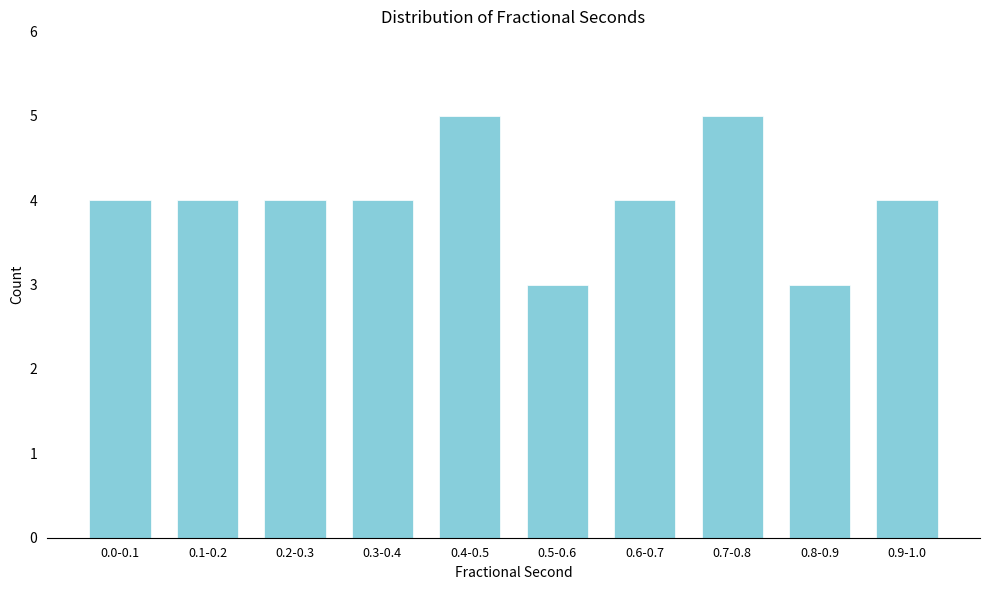

Reading left to right, transcribe all the data shown in this chart.

0.0-0.1=4	0.1-0.2=4	0.2-0.3=4	0.3-0.4=4	0.4-0.5=5	0.5-0.6=3	0.6-0.7=4	0.7-0.8=5	0.8-0.9=3	0.9-1.0=4